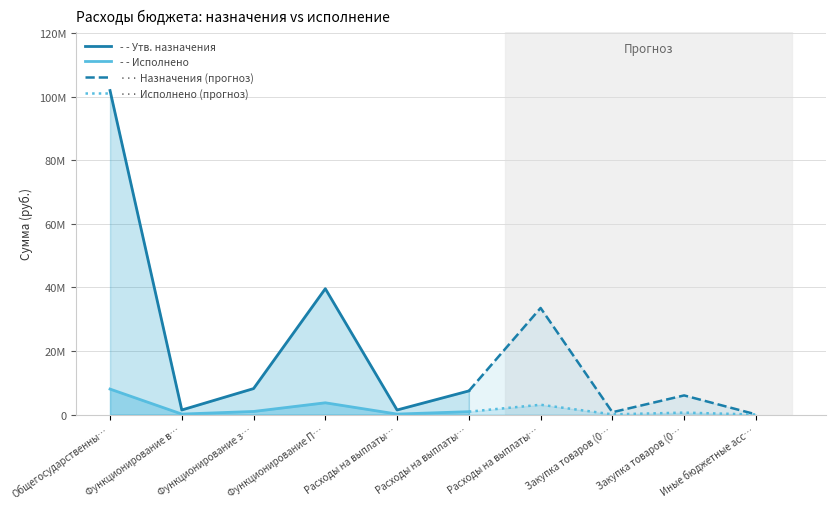

What is the difference between the maximum and minimum values in the Исполнено (консол.) series?

8003371.3